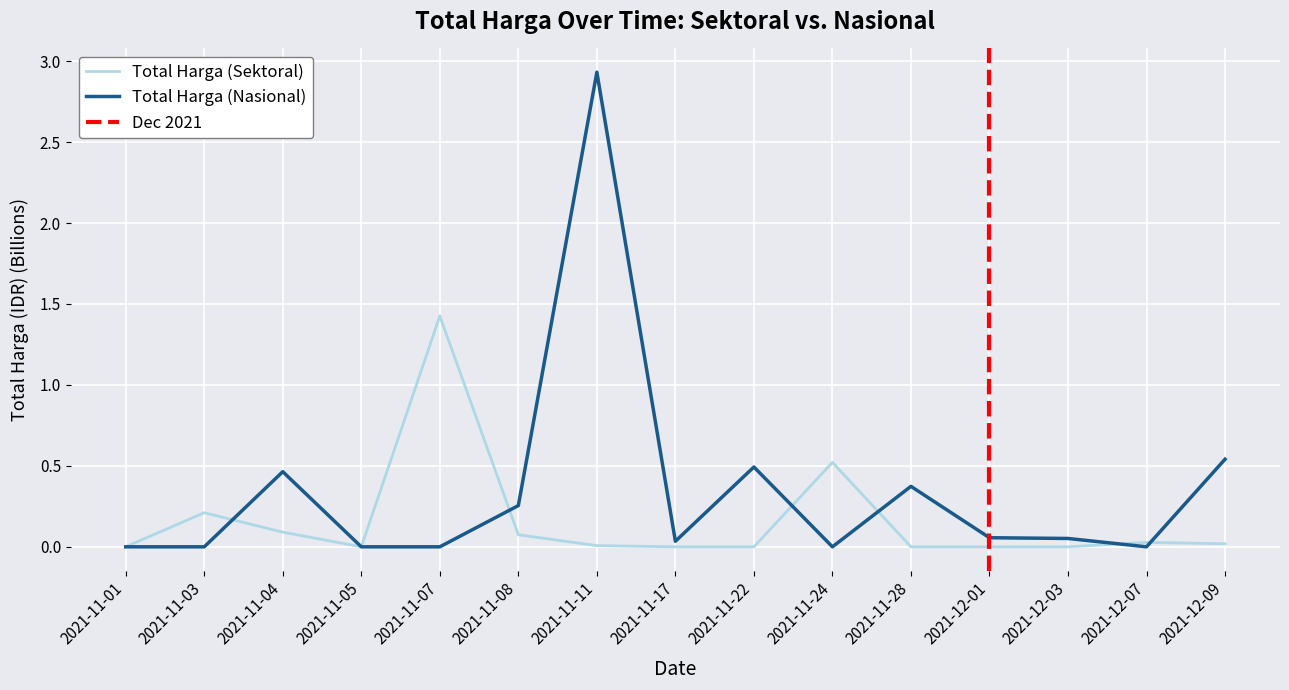

How many times do Total Harga (Nasional) and Total Harga (Sektoral) cross each other?

6